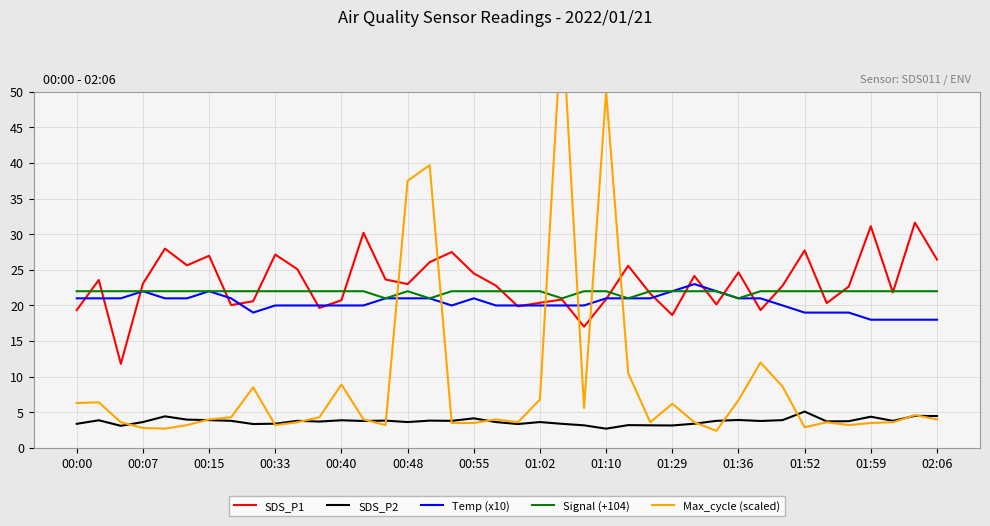

The SDS_P2 series shows 3.1 at 01:29. True or false?

True